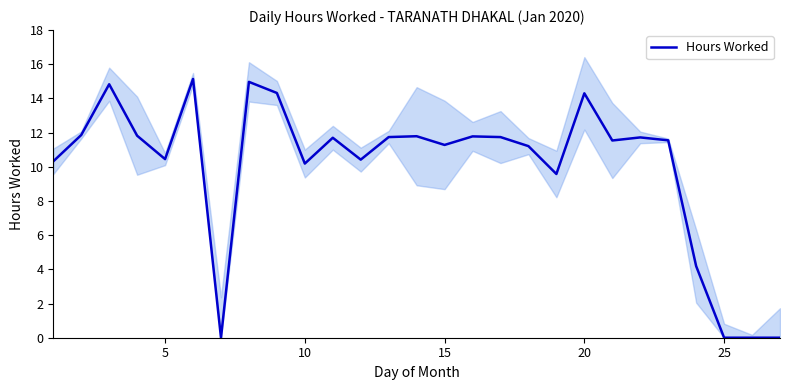

Count the number of values greater than 11.

17